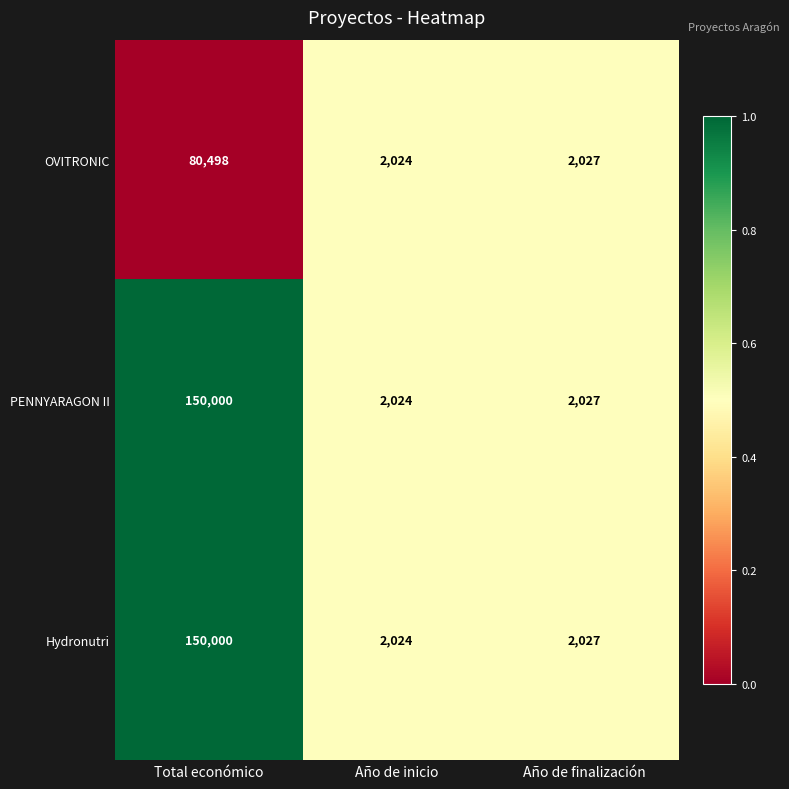

Is it true that PENNYARAGON II equals 150000 at Total económico?

True